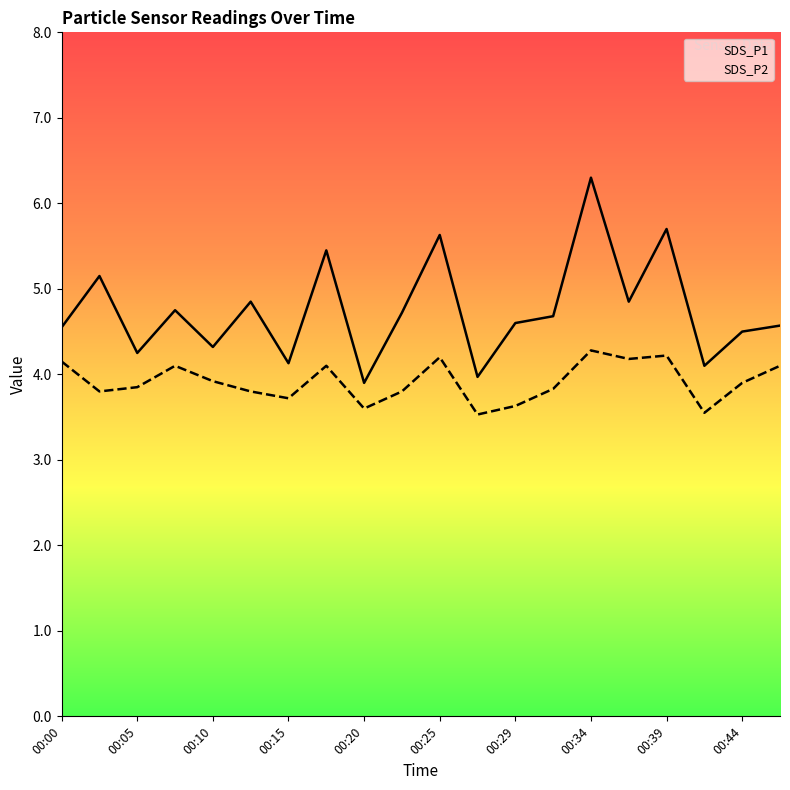

True or false: SDS_P2 and SDS_P1 cross at least once.

False